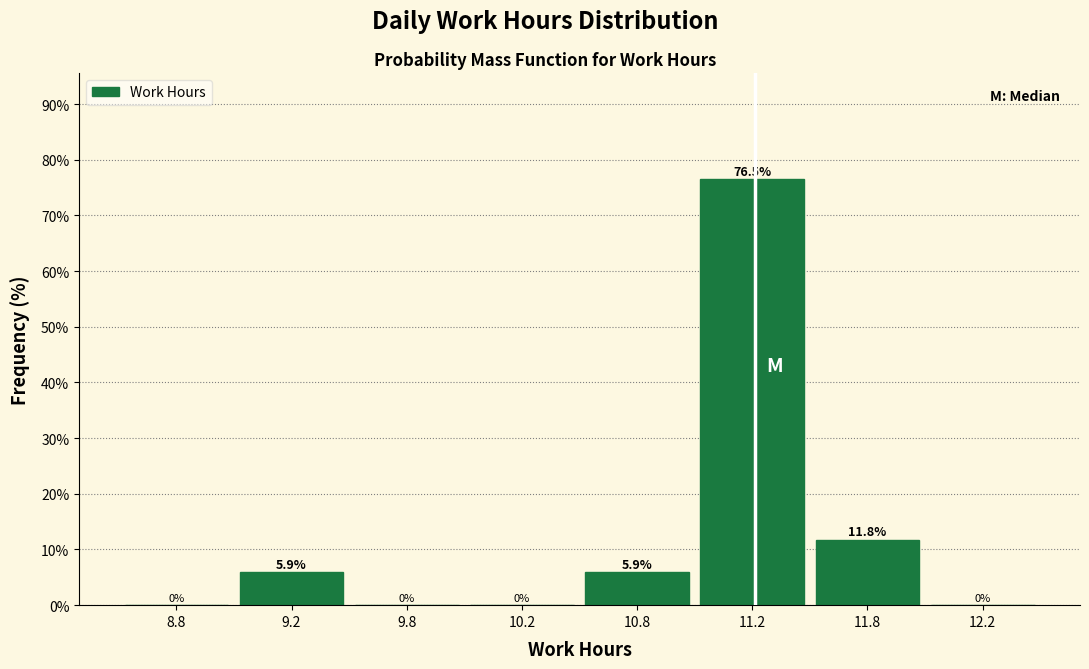

Reading right to left, what are all the values shown in this chart?

12.2=0.0	11.8=11.8	11.2=76.5	10.8=5.9	10.2=0.0	9.8=0.0	9.2=5.9	8.8=0.0